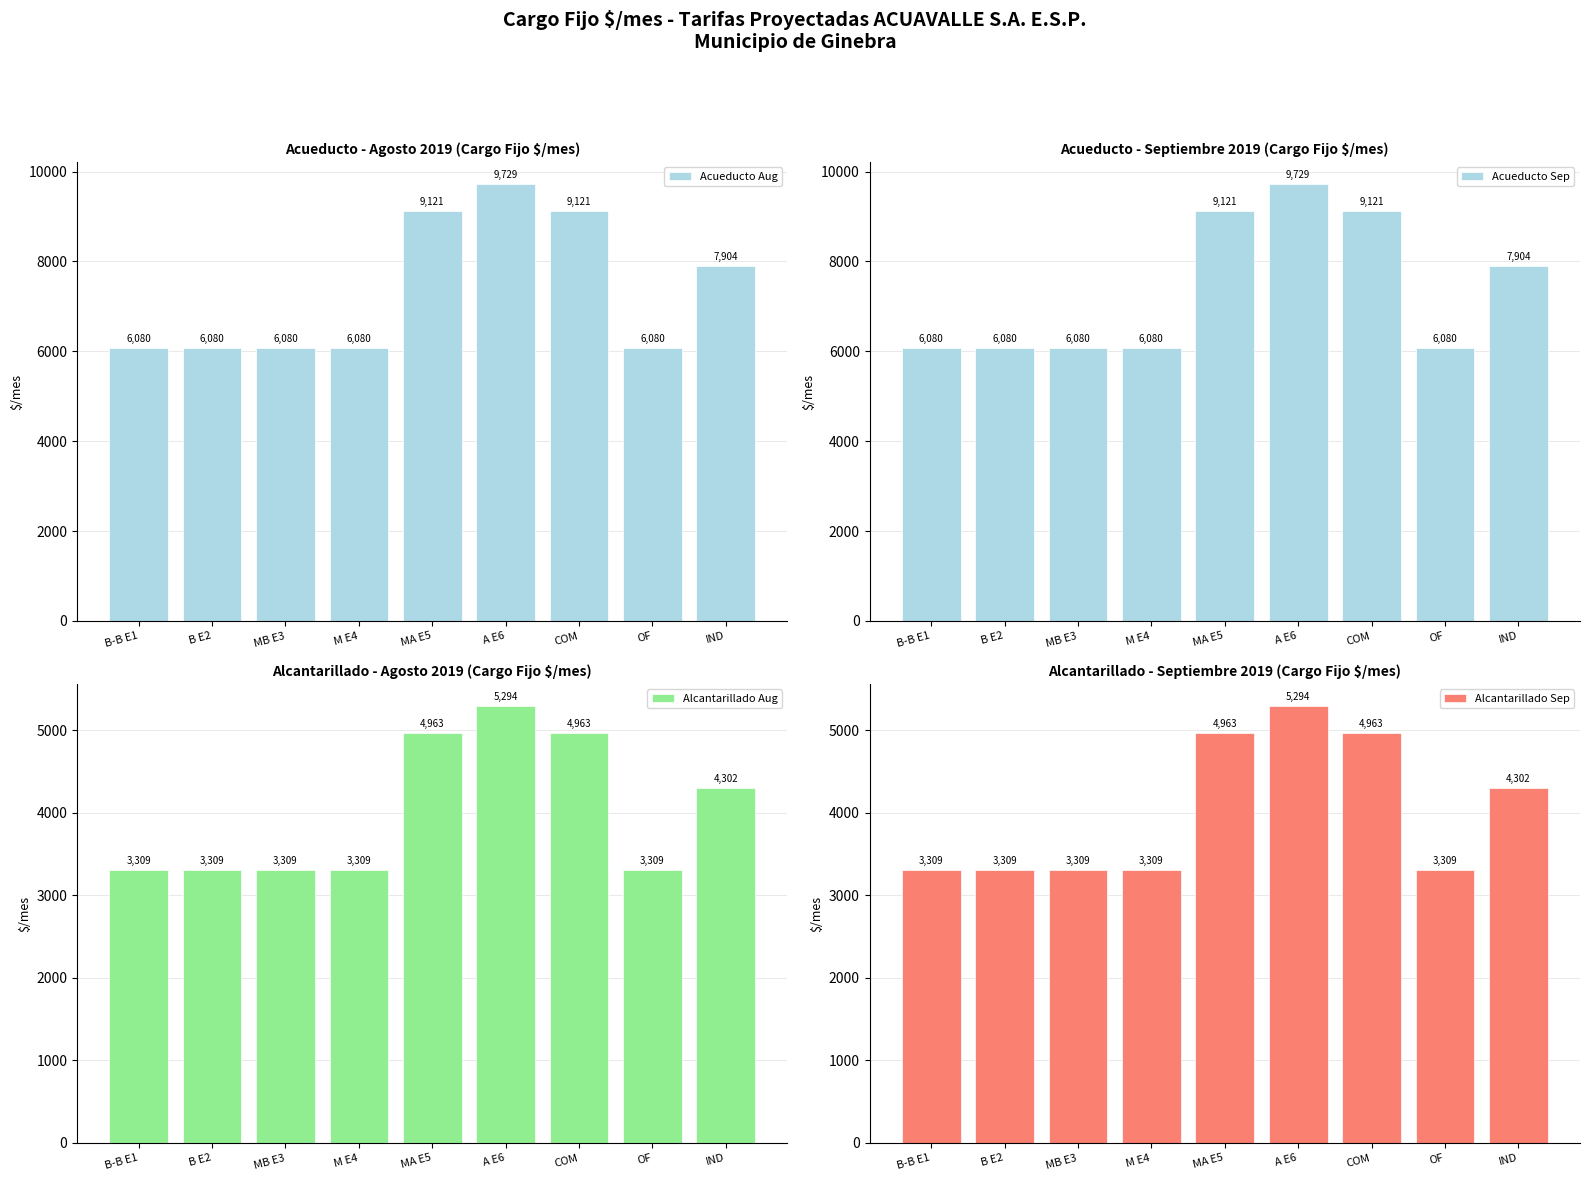

At MA E5, list the series in order from largest to smallest.

Acueducto Aug, Acueducto Sep, Alcantarillado Aug, Alcantarillado Sep